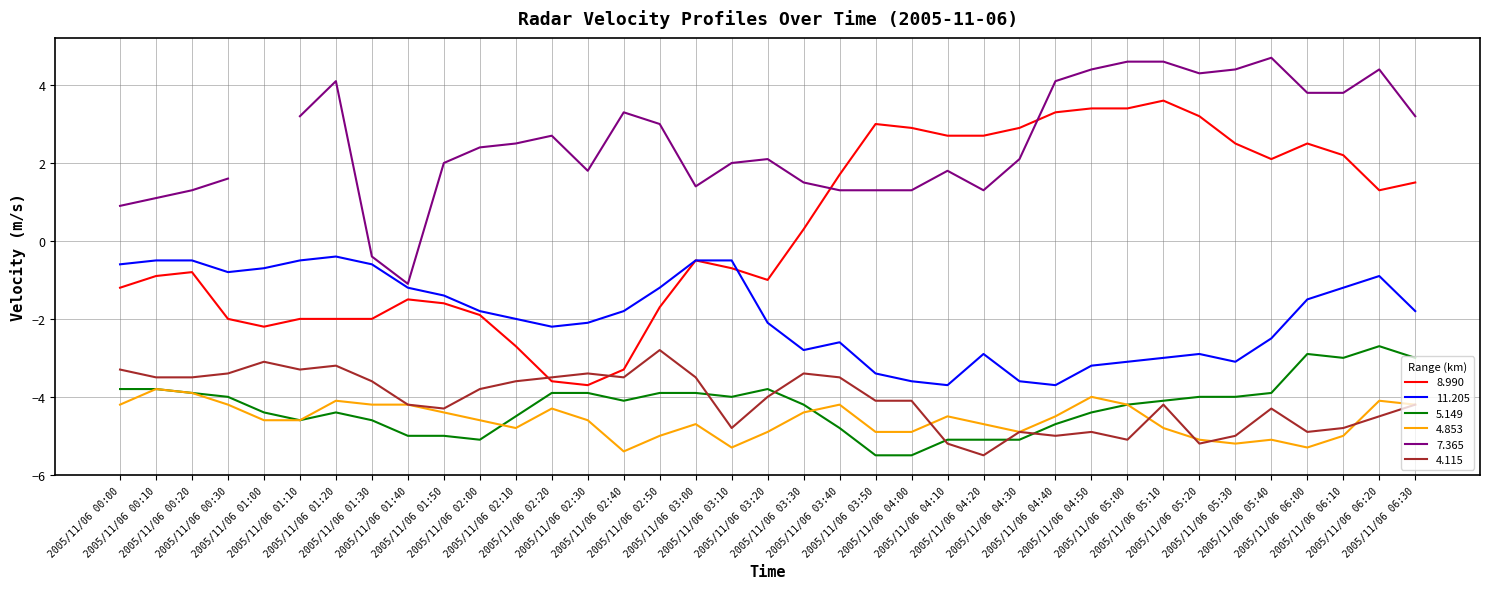

True or false: 4.853 and 11.205 intersect in this chart.

False